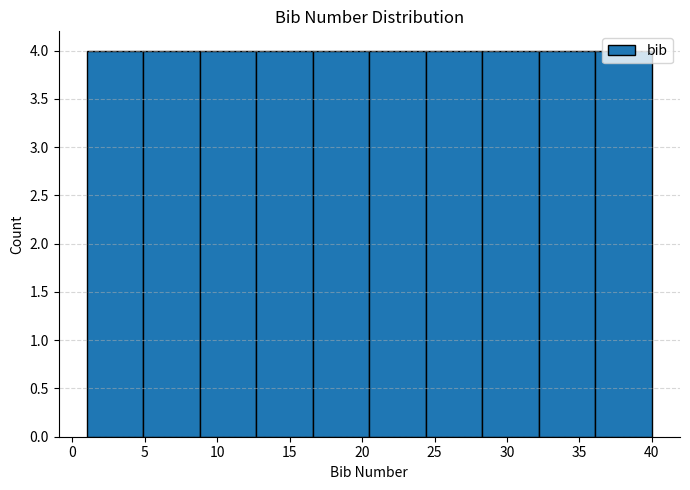

Reading left to right, list every bar in this chart as the range it spans on the x-axis followed by its height. Neither the bar edges nor the heights are printed on the chart, so give them approximately, as read against the axes.

1.0 to 4.9: 4
4.9 to 8.8: 4
8.8 to 12.7: 4
12.7 to 16.6: 4
16.6 to 20.5: 4
20.5 to 24.4: 4
24.4 to 28.3: 4
28.3 to 32.2: 4
32.2 to 36.1: 4
36.1 to 40.0: 4